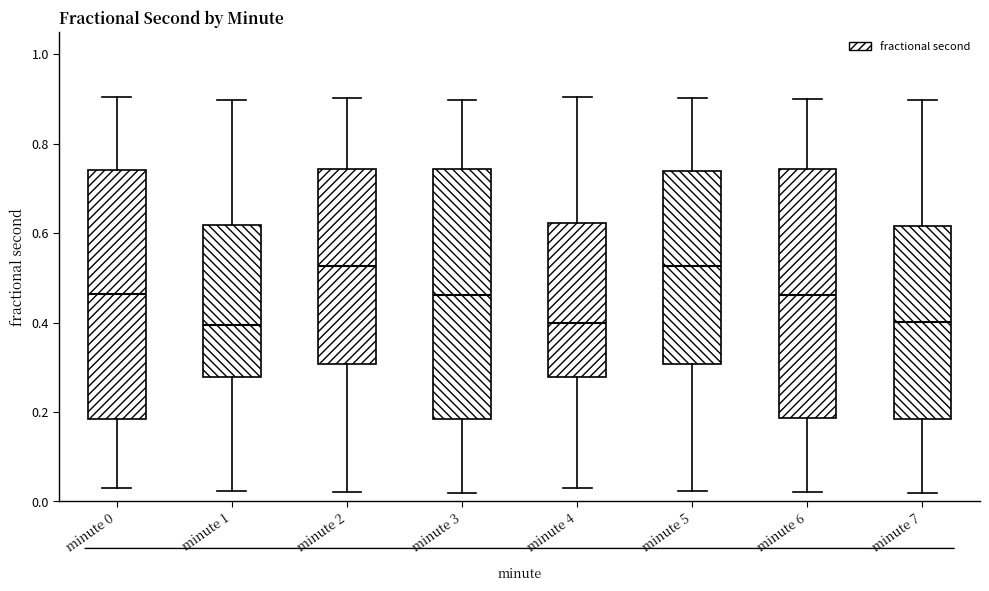

Where is the lower edge of the box for minute 1 on the y-axis? The values are not printed on the chart, so give them approximately, as read against the axis.

0.28